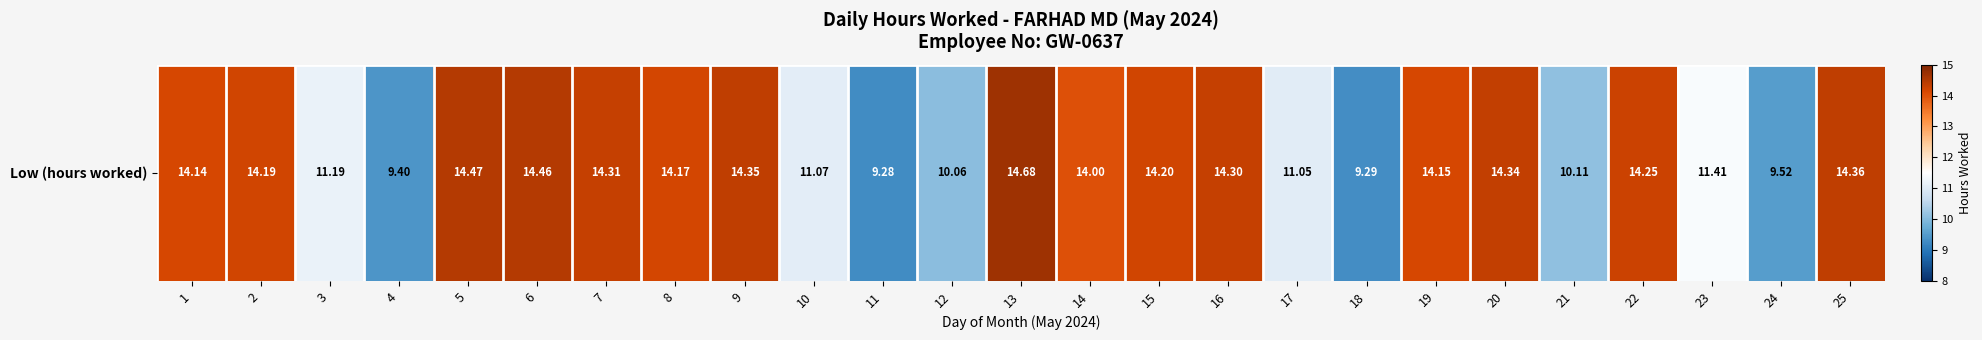

What is the difference between the values at 7 and 13?

0.4